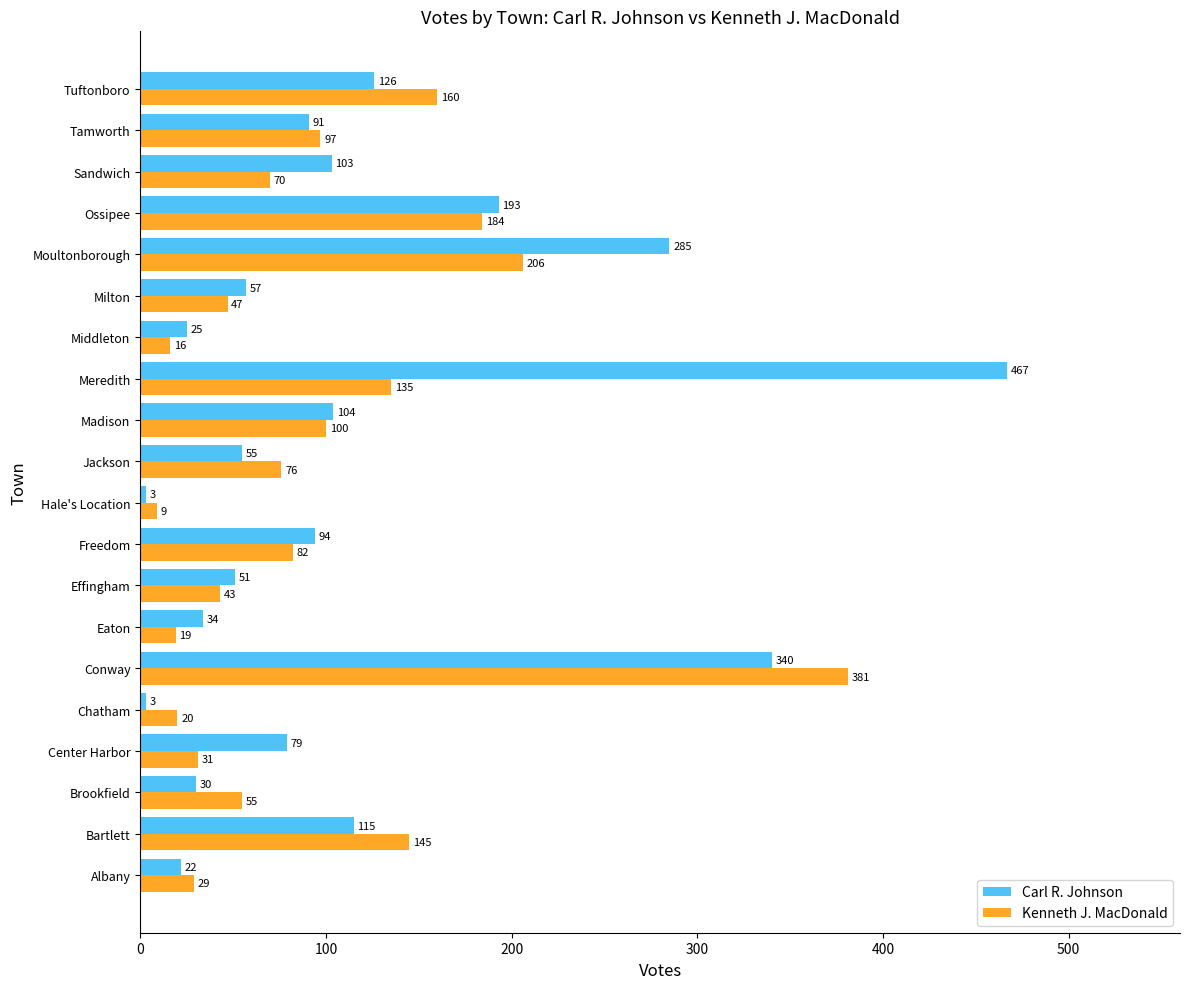

How many data points does each series have?

20